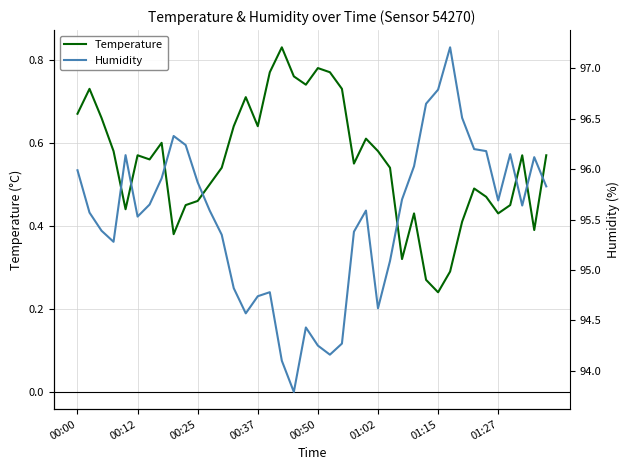

Which category has the lowest value in the Temperature series?

01:15